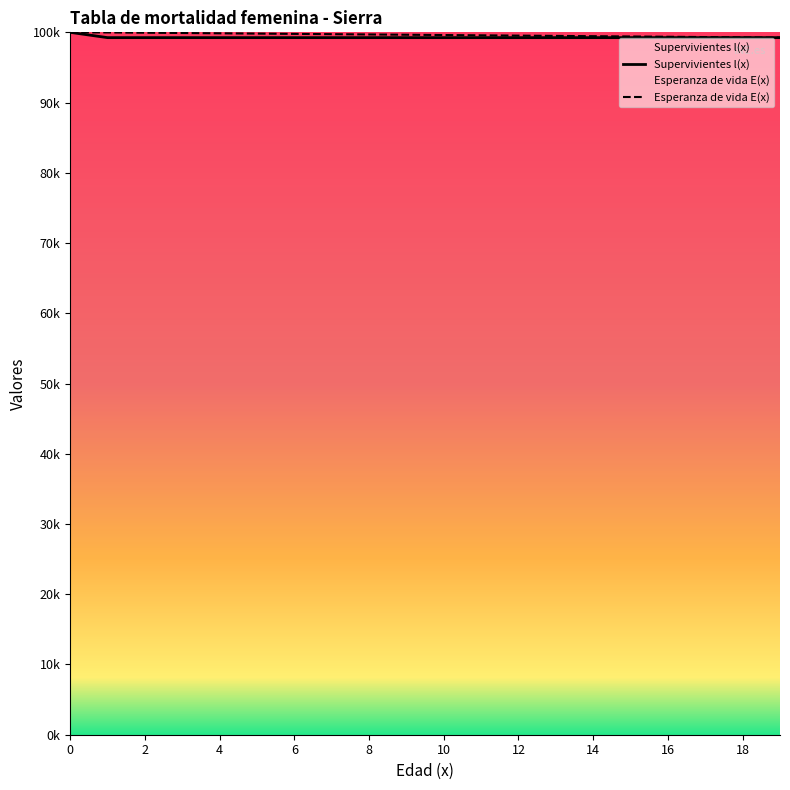

What is the difference between the maximum and minimum values in the Supervivientes l(x) series?

754.7